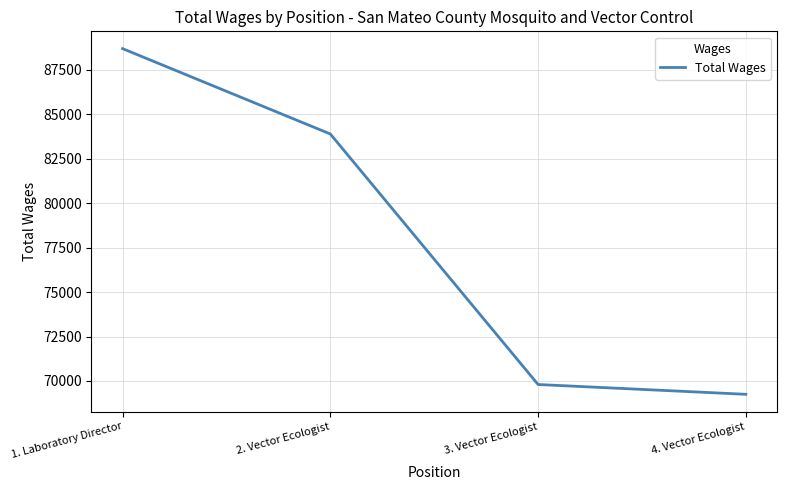

How many series are shown in this chart?

1